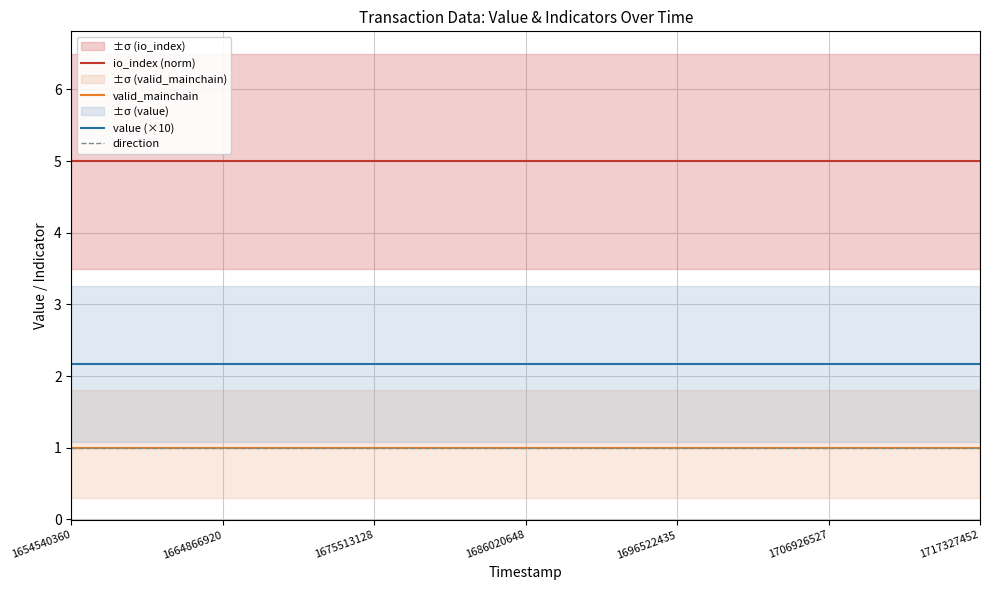

Reading right to left, list all the values displayed in this chart.

io_index (norm): 5.0	5.0	5.0	5.0	5.0	5.0	5.0	5.0	5.0	5.0	5.0	5.0	5.0	5.0	5.0	5.0	5.0	5.0	5.0	5.0	5.0	5.0	5.0	5.0	5.0
valid_mainchain: 1.0	1.0	1.0	1.0	1.0	1.0	1.0	1.0	1.0	1.0	1.0	1.0	1.0	1.0	1.0	1.0	1.0	1.0	1.0	1.0	1.0	1.0	1.0	1.0	1.0
value (×10): 2.2	2.2	2.2	2.2	2.2	2.2	2.2	2.2	2.2	2.2	2.2	2.2	2.2	2.2	2.2	2.2	2.2	2.2	2.2	2.2	2.2	2.2	2.2	2.2	2.2
direction: 1.0	1.0	1.0	1.0	1.0	1.0	1.0	1.0	1.0	1.0	1.0	1.0	1.0	1.0	1.0	1.0	1.0	1.0	1.0	1.0	1.0	1.0	1.0	1.0	1.0